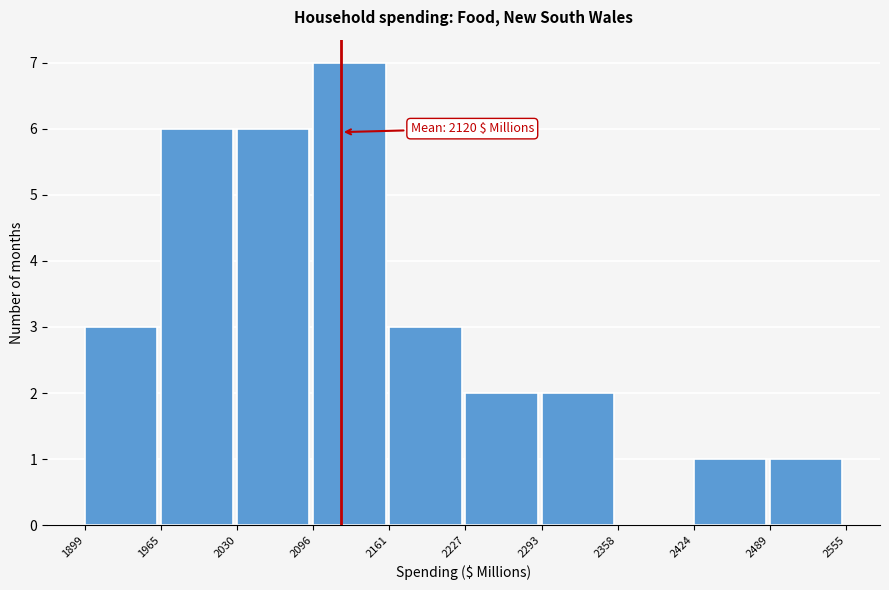

Which range on the x-axis has the tallest bar?

2096 to 2161